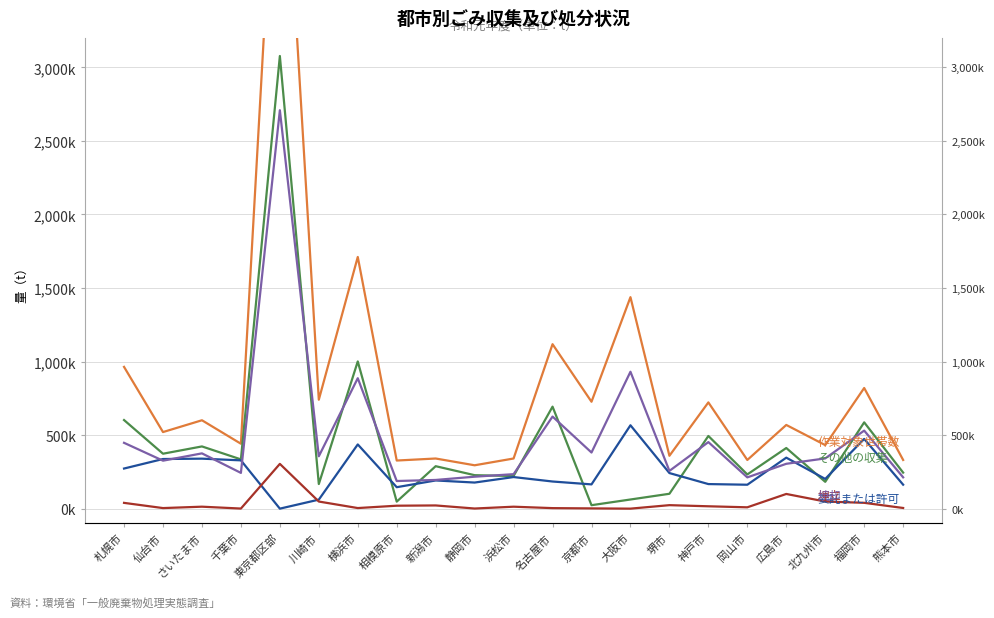

At 静岡市, list the series in order from smallest to largest.

埋立, 委託または許可, 焼却, その他の収集, 作業対象世帯数